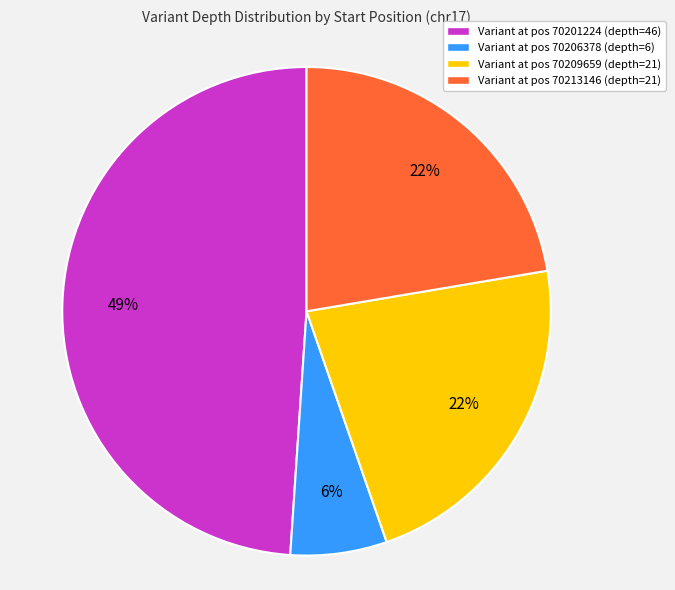

Is there a majority slice in this chart?

No